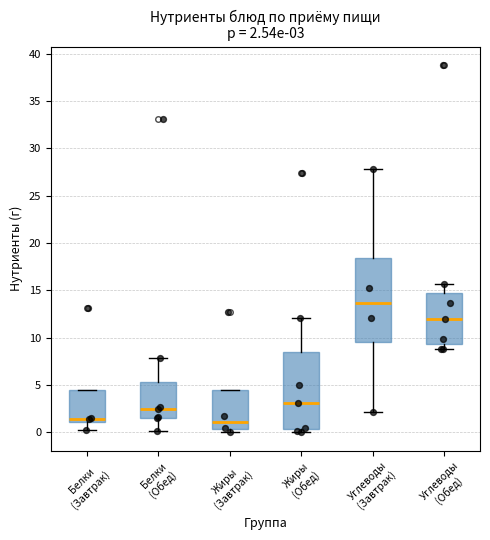

Which box is the tallest, from its lower edge to its upper edge?

Углеводы (Завтрак)